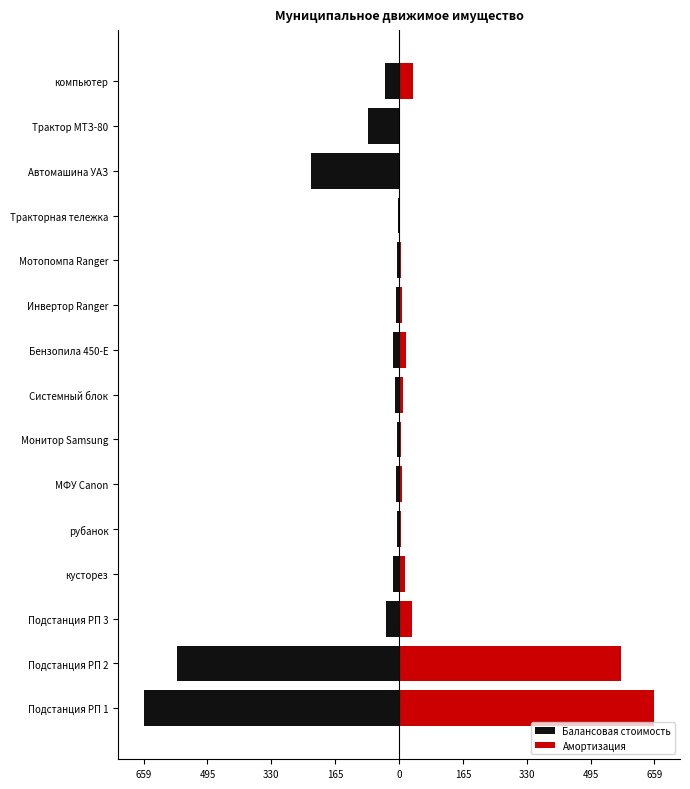

True or false: Балансовая стоимость has a value of -36.9 at компьютер.

True